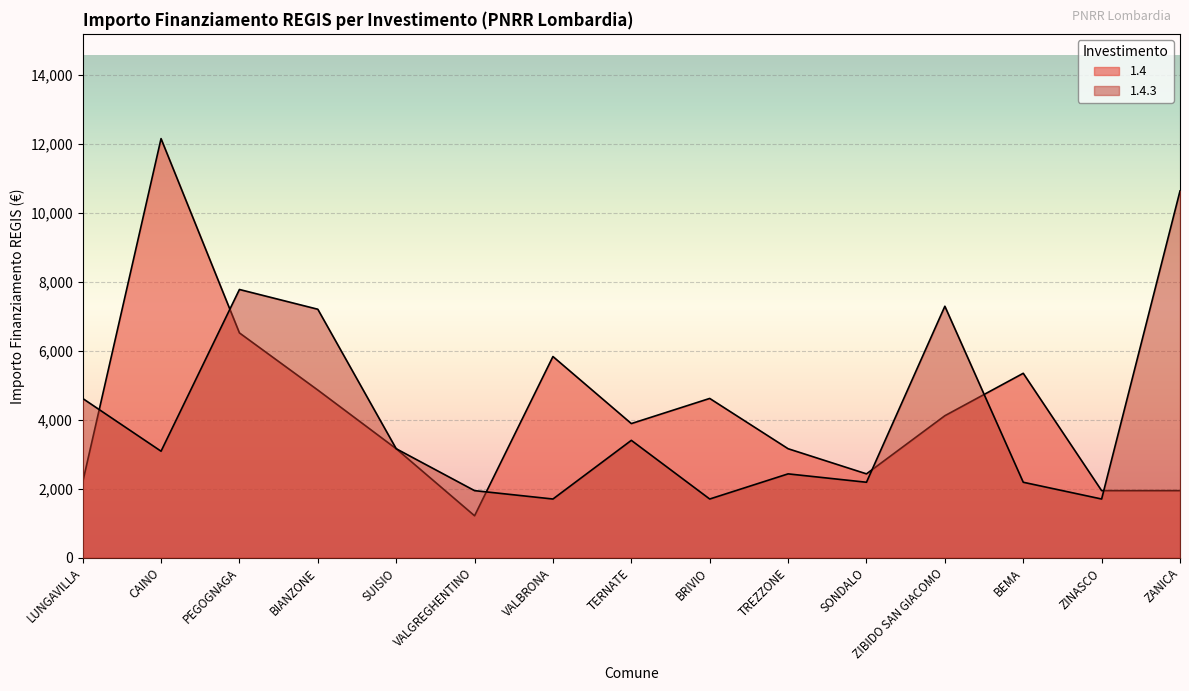

At which label does 1.4 first exceed 3888?

CAINO